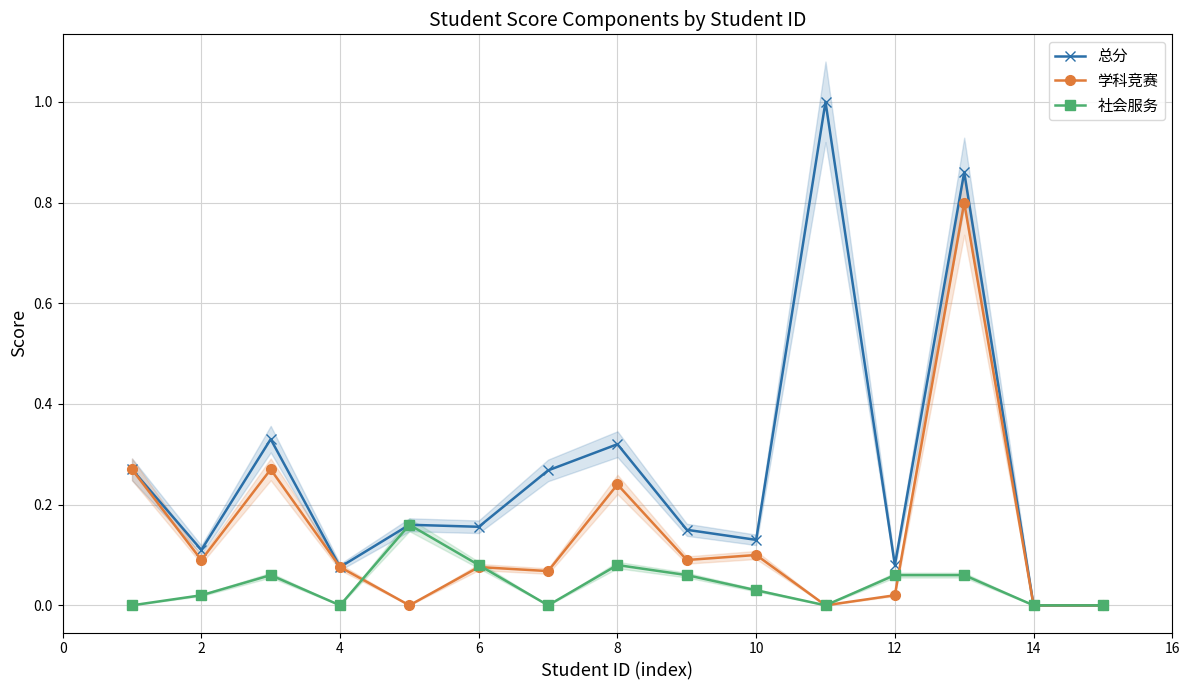

What is the difference between the maximum and minimum values in the 总分 series?

1.0